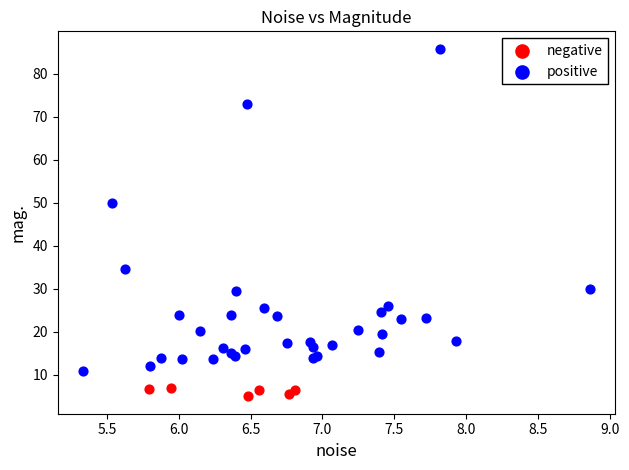

What are all the series names shown in the legend?

negative, positive